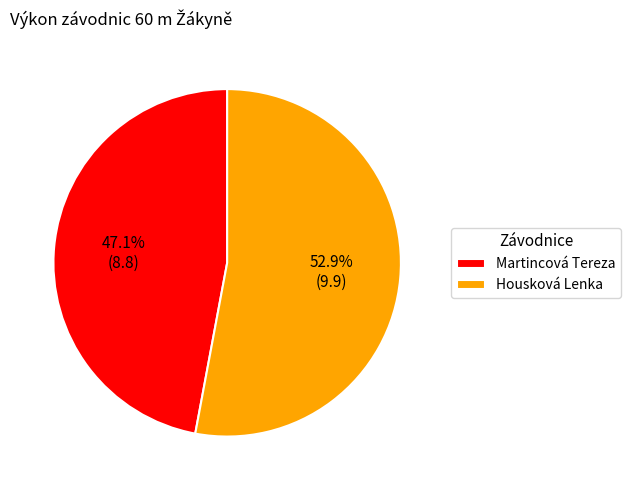

What is the largest slice in the pie chart?

Housková Lenka